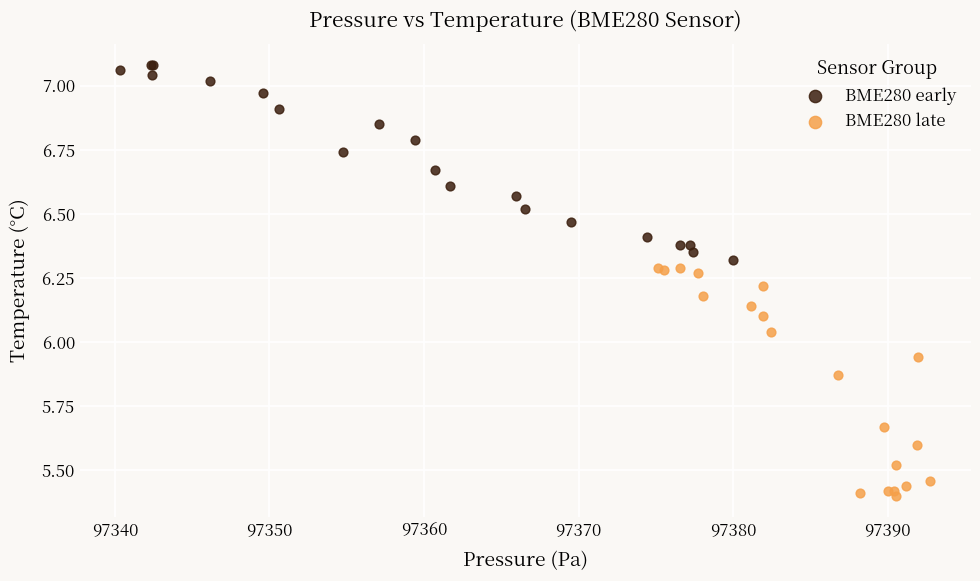

Which series contains the highest Y value?

BME280 early